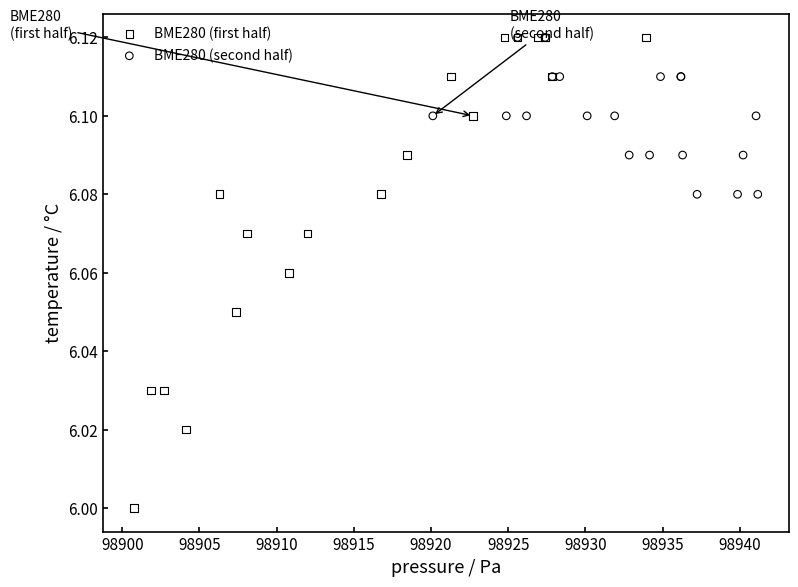

Which series has the largest Y range (max minus min)?

BME280 (first half)